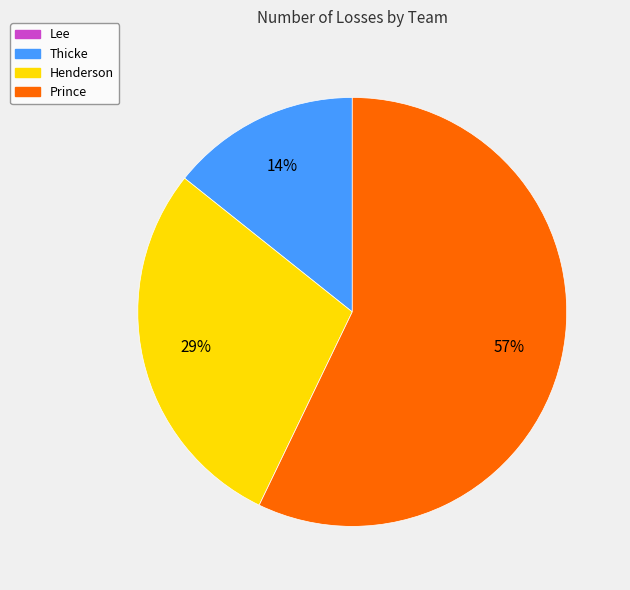

Is the sum of Henderson and Prince greater than half?

Yes